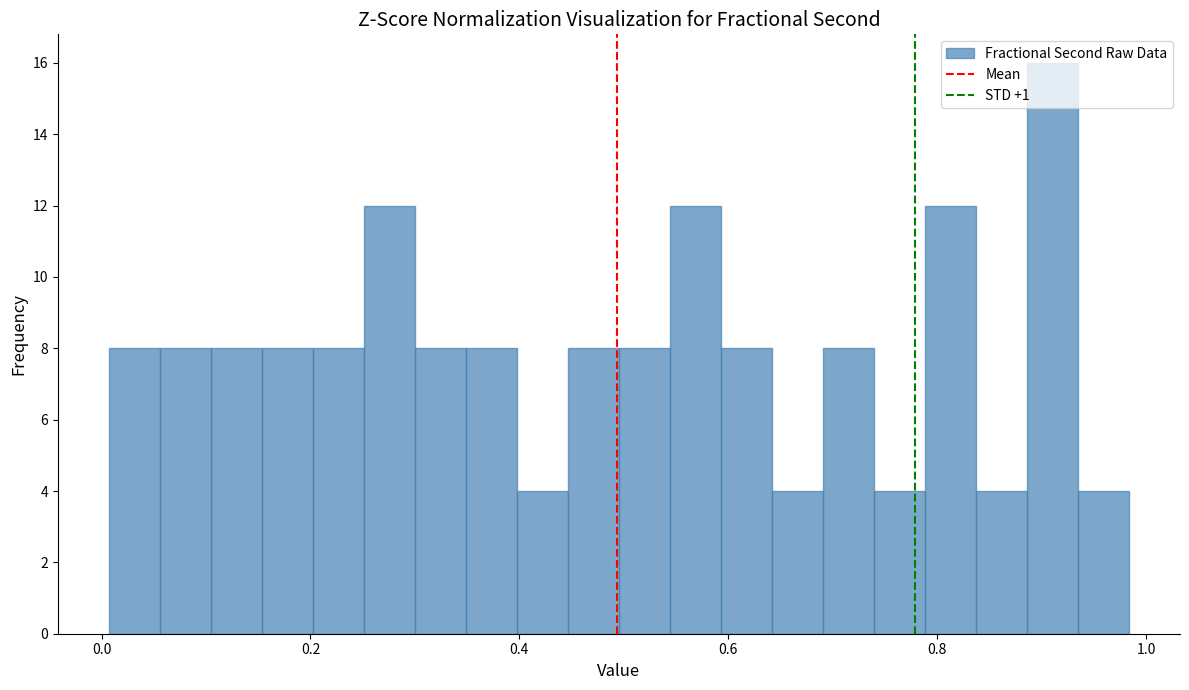

Around what value on the x-axis is the tallest bar? Give the approximate position of its centre, as read against the axis.

0.92